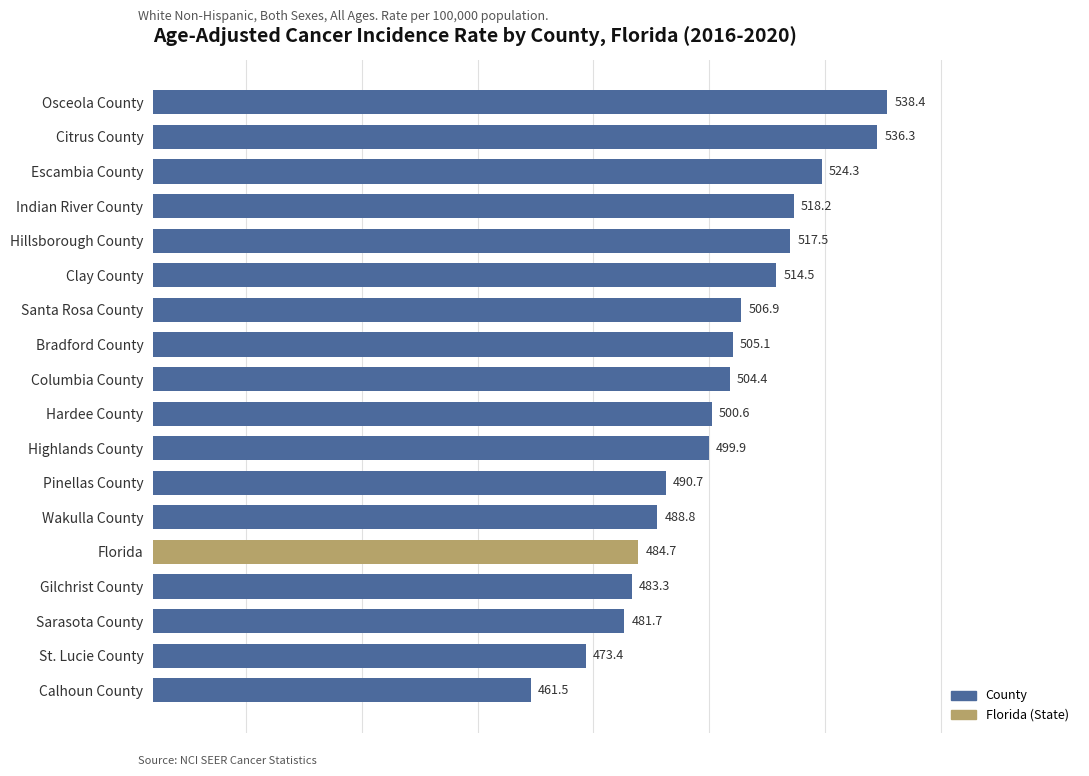

How many data points are above 504?

9